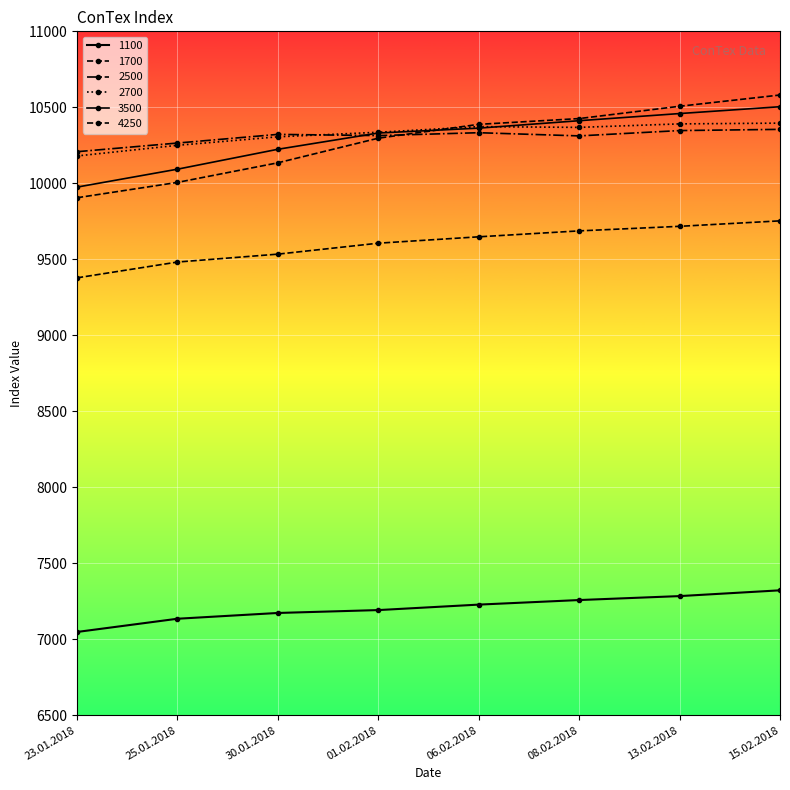

List the labels in order of 4250 value, smallest first.

23.01.2018, 25.01.2018, 30.01.2018, 01.02.2018, 06.02.2018, 08.02.2018, 13.02.2018, 15.02.2018